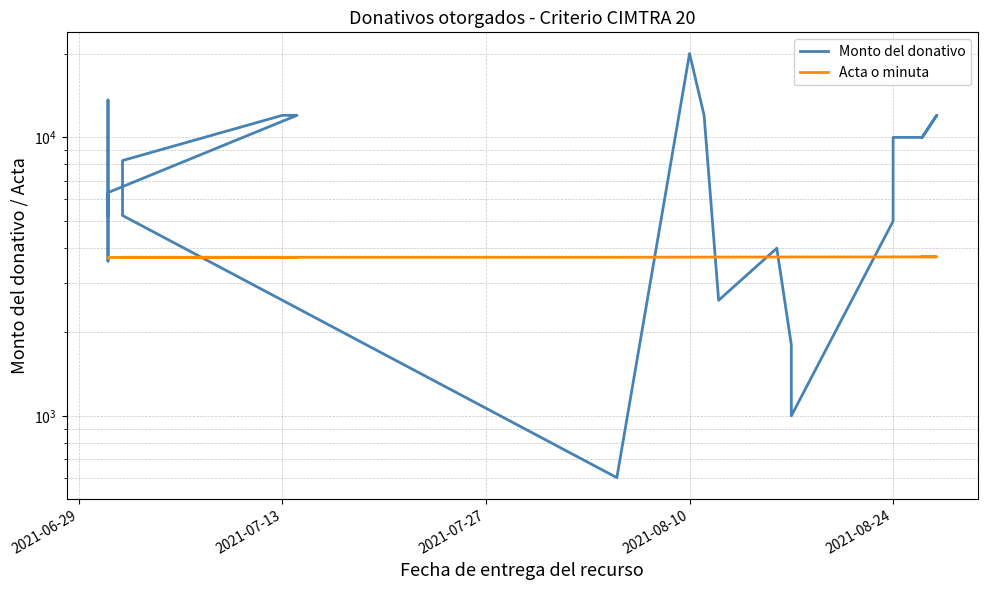

How many intersections are there between Acta o minuta and Monto del donativo?

8